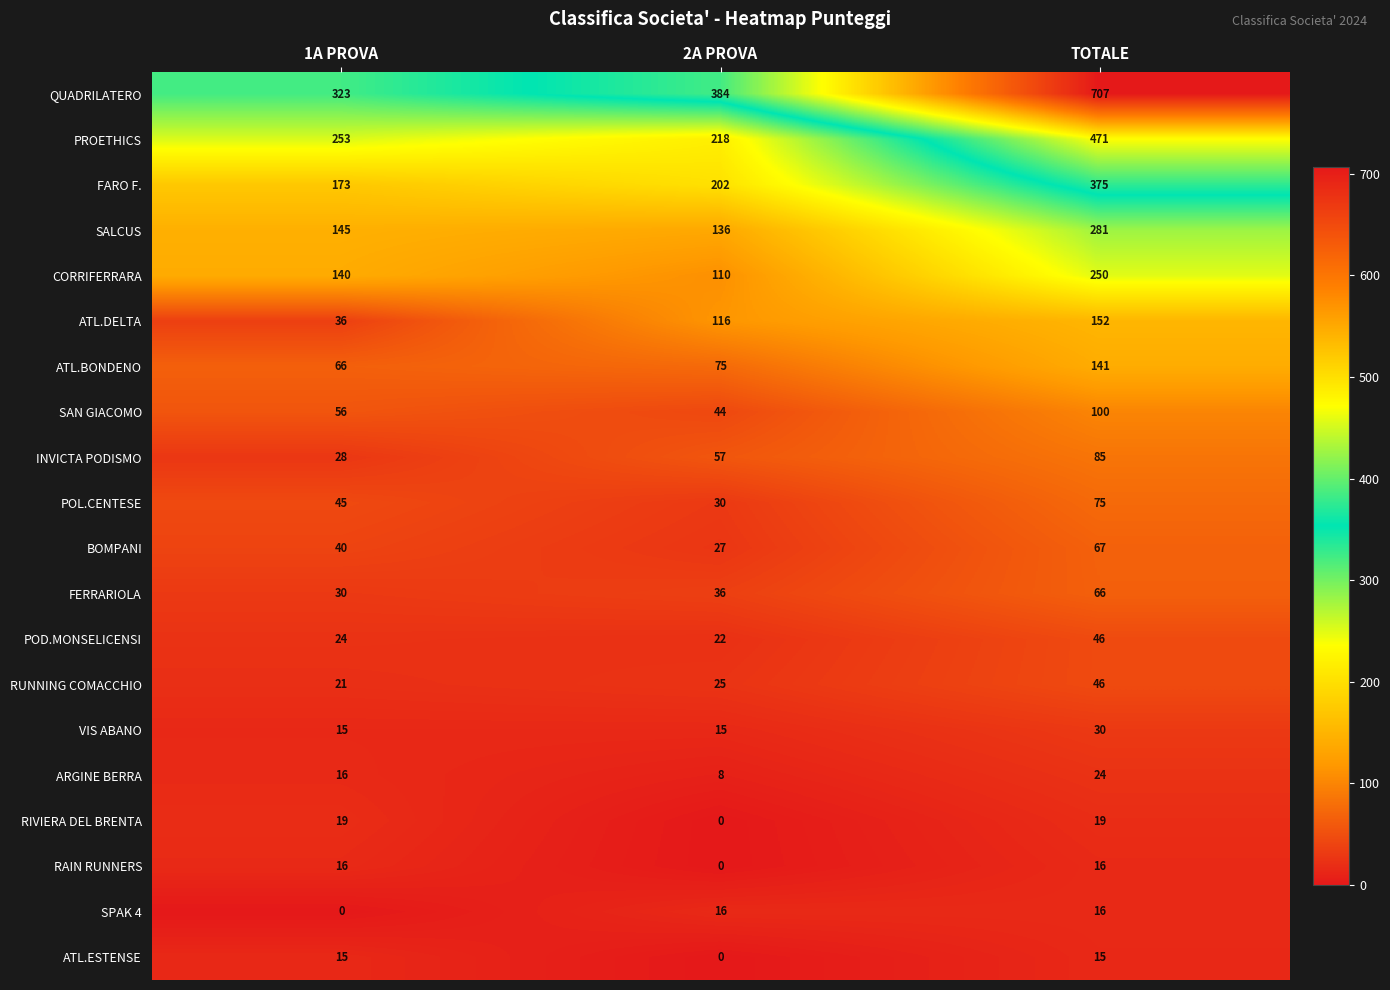

What is the minimum value for BOMPANI?

27